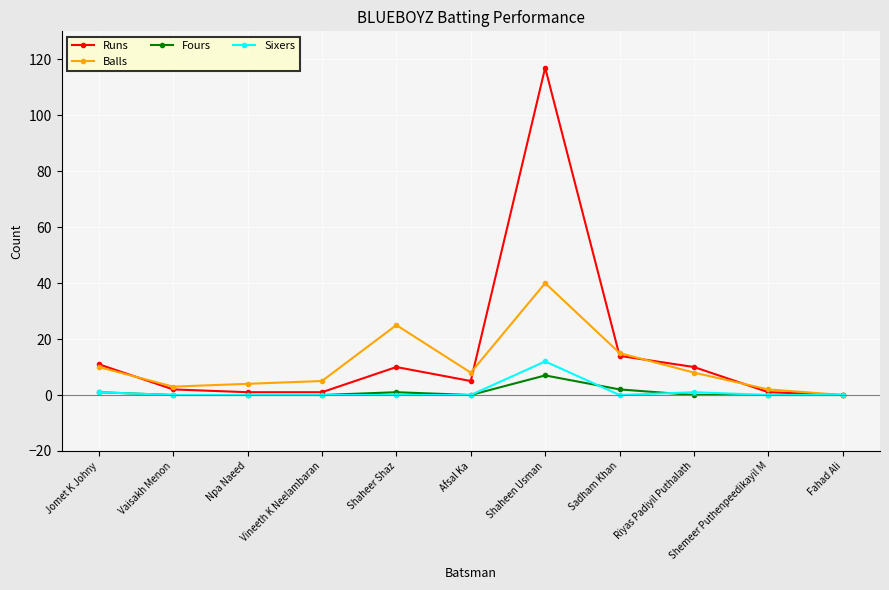

The value of Fours at Afsal Ka is 0. True or false?

True